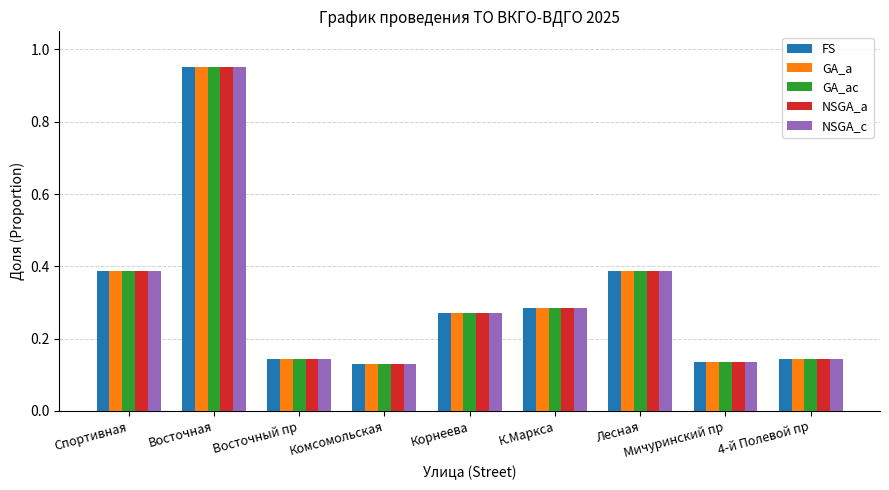

What is the sum of all NSGA_a values?

2.8